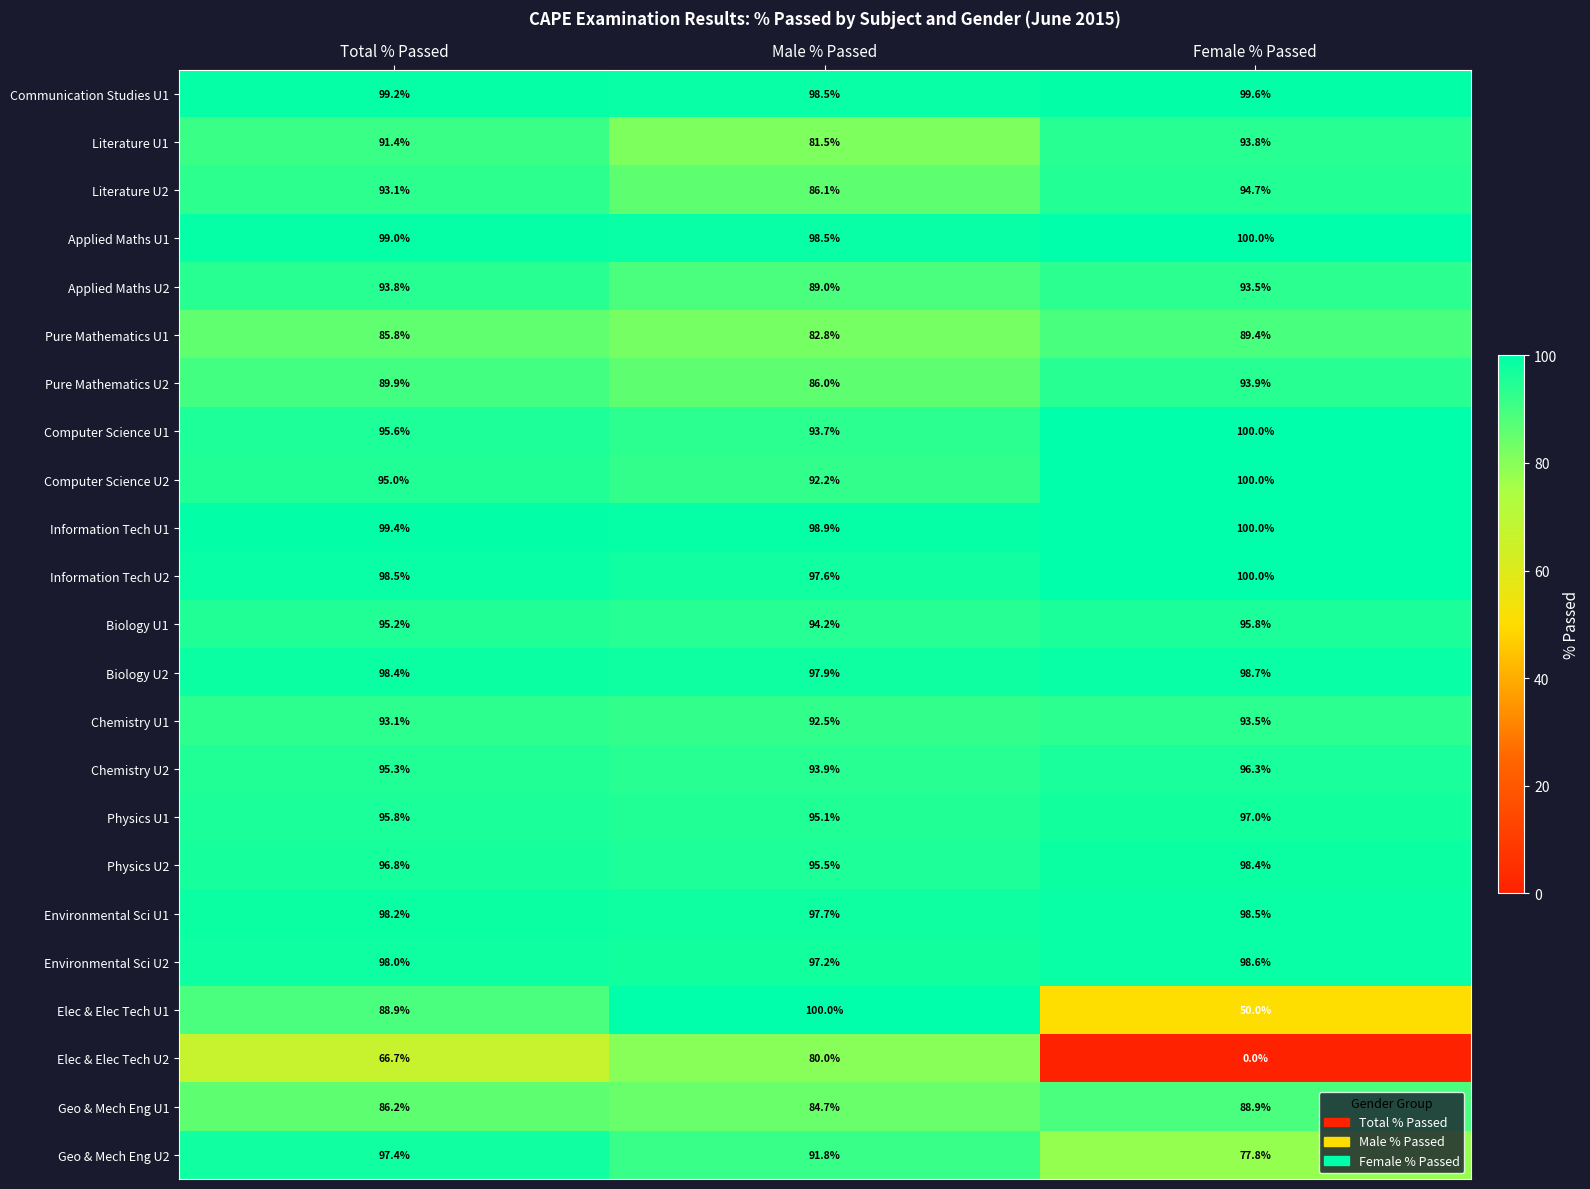

What value does the Computer Science U1 series have at Female % Passed?

100.0